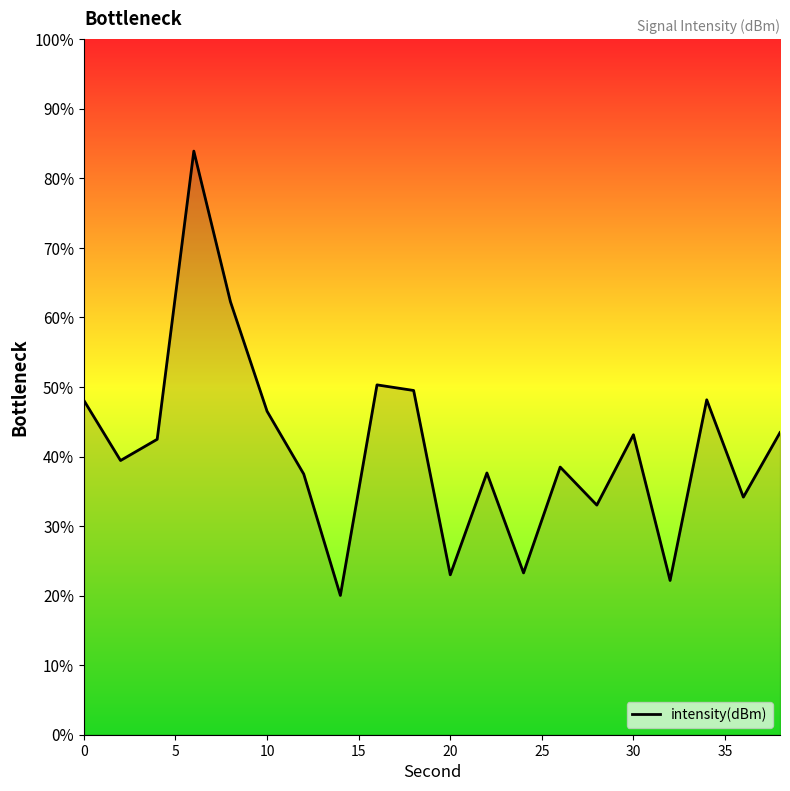

What is the difference between the maximum and minimum values?

63.9